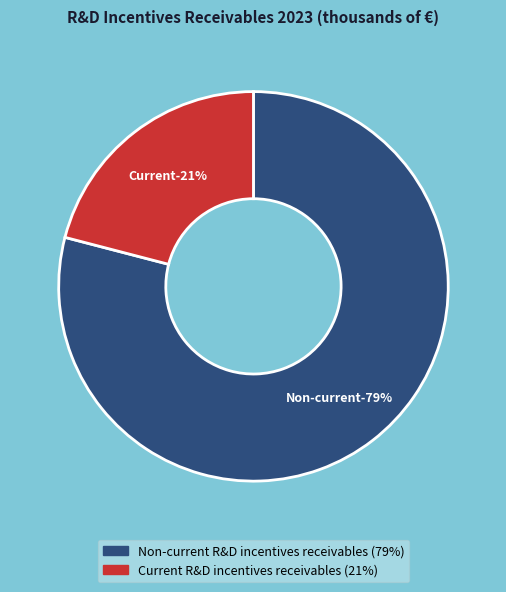

What is the majority slice?

Non-current R&D incentives receivables